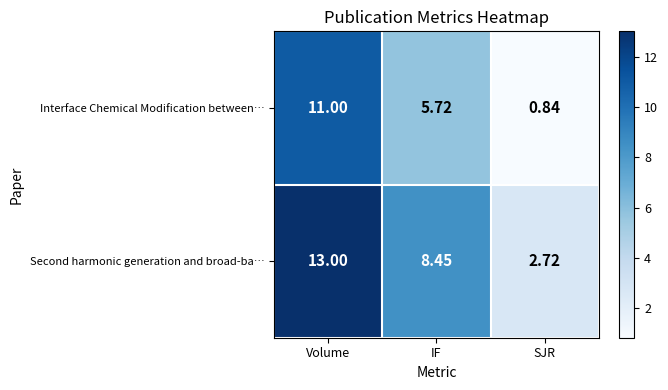

Which category has the lowest value across all series?

SJR